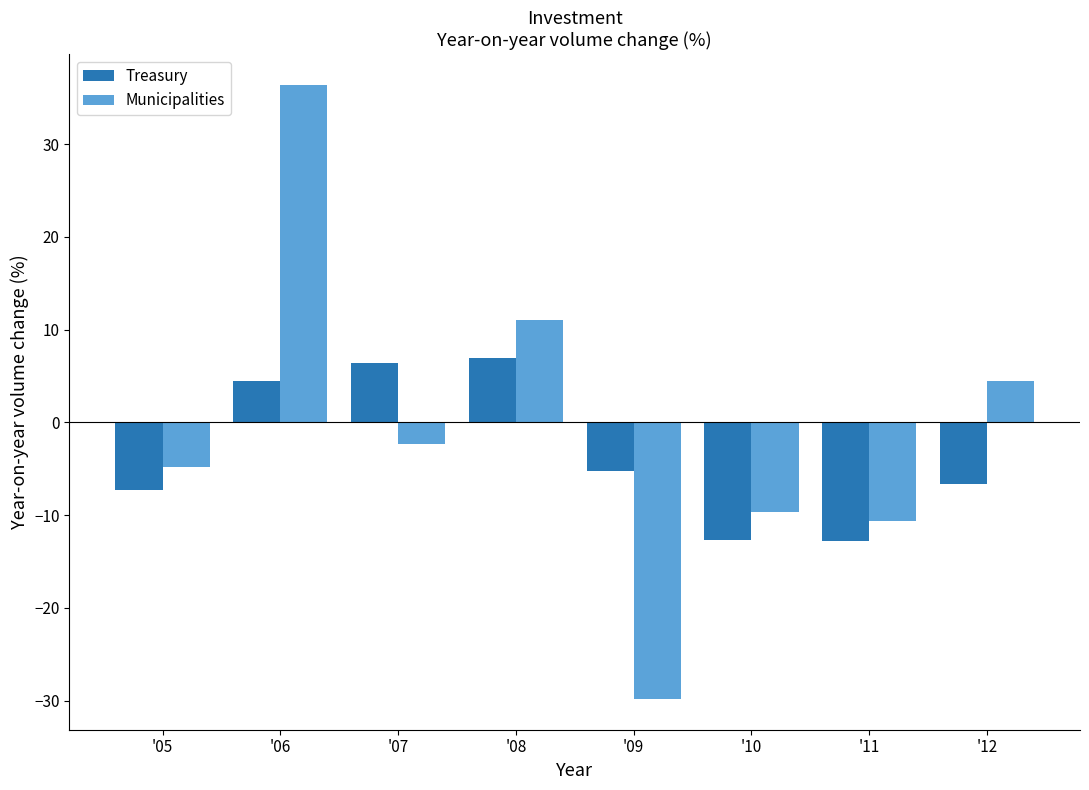

Is it true that Treasury equals 6.9 at '08?

True